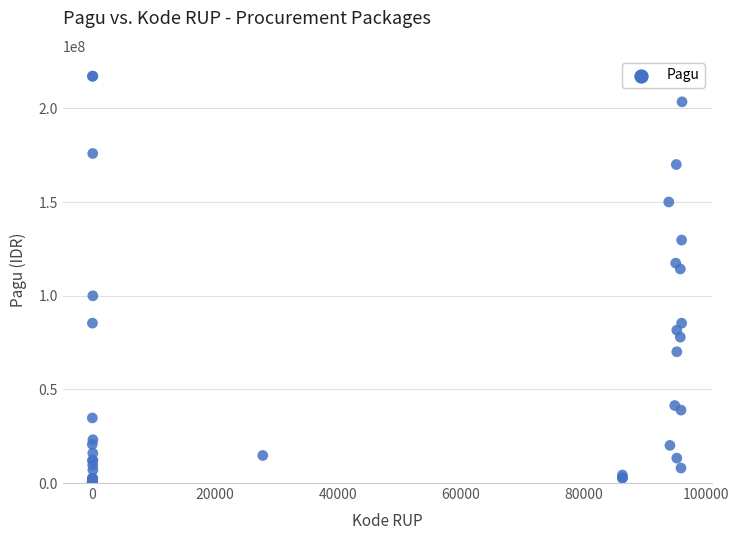

What Y value in the scatter plot is closest to 108830000?

114296000